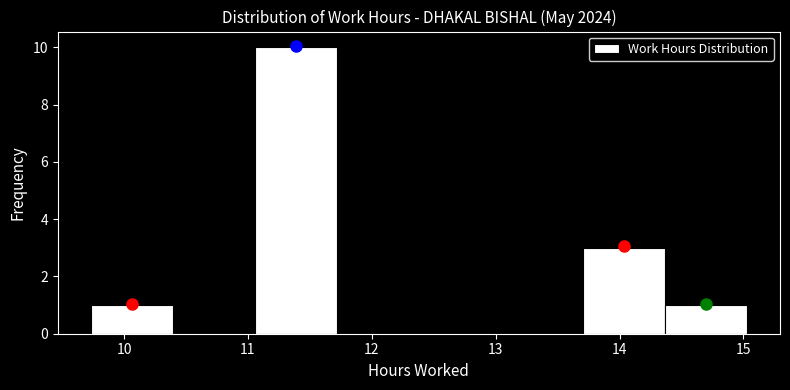

How tall is the bar that spans 14.4 to 15.0 on the x-axis? Neither the bar edges nor the heights are printed on the chart, so give them approximately, as read against the axes.

1